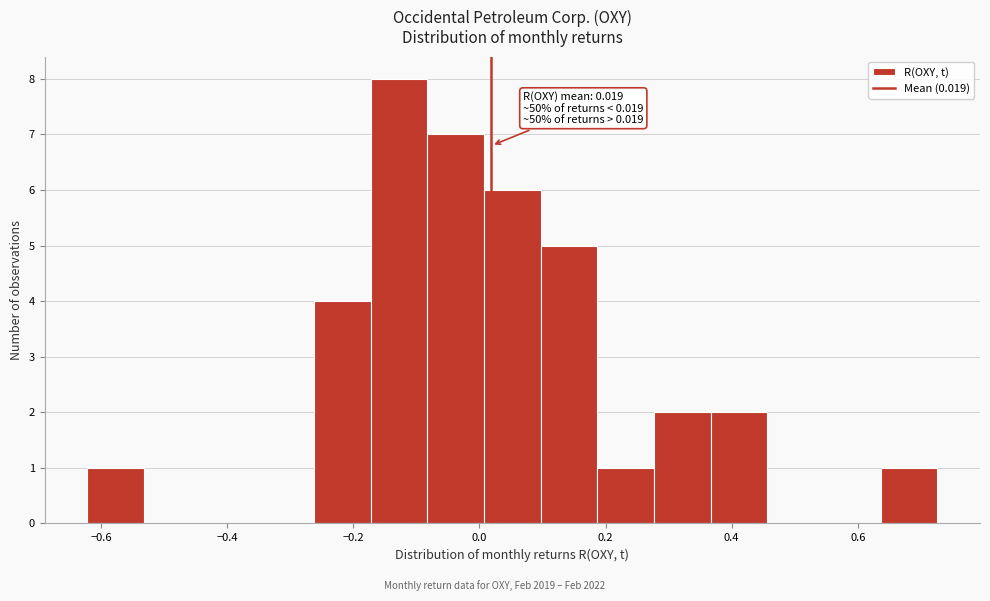

Which range on the x-axis has the tallest bar?

-0.18 to -0.08